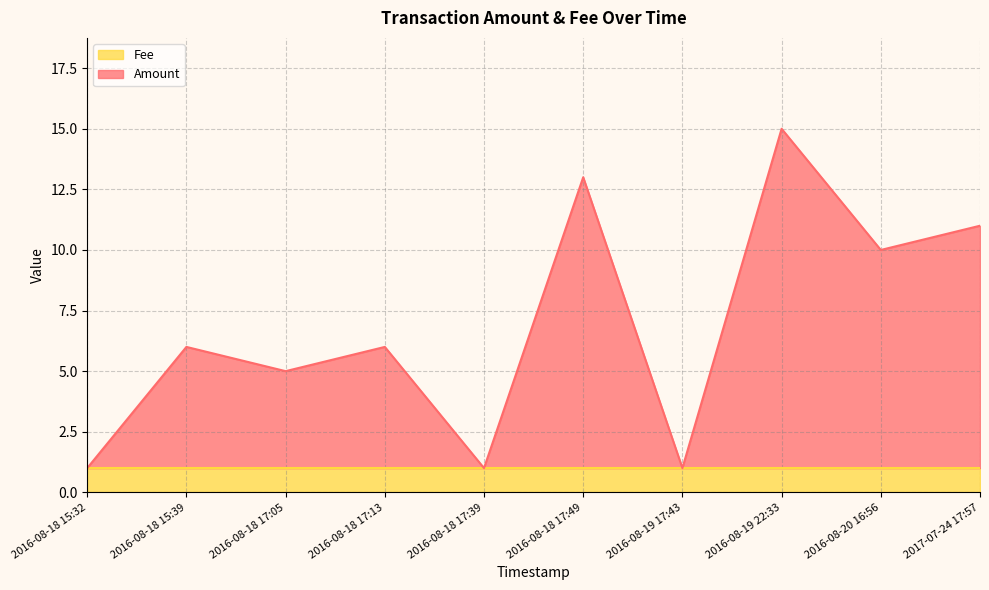

Reading left to right, transcribe all the data shown in this chart.

2016-08-18 15:32=1	2016-08-18 15:39=6	2016-08-18 17:05=5	2016-08-18 17:13=6	2016-08-18 17:39=1	2016-08-18 17:49=13	2016-08-19 17:43=1	2016-08-19 22:33=15	2016-08-20 16:56=10	2017-07-24 17:57=11